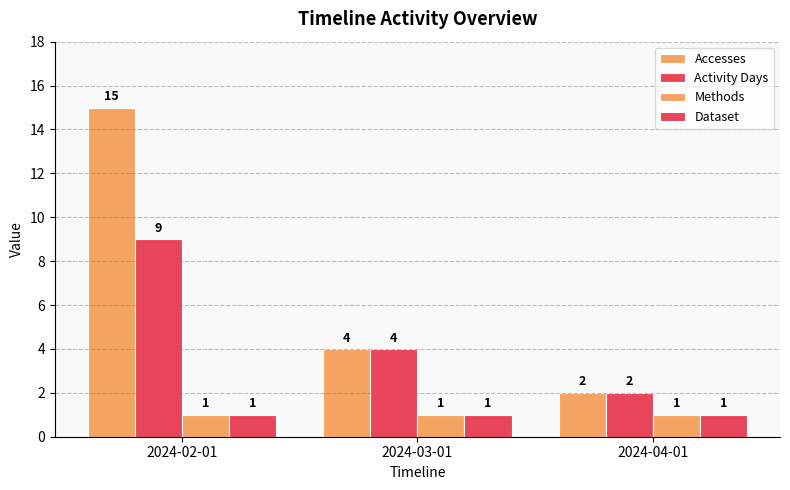

How many bars are there in each group?

4